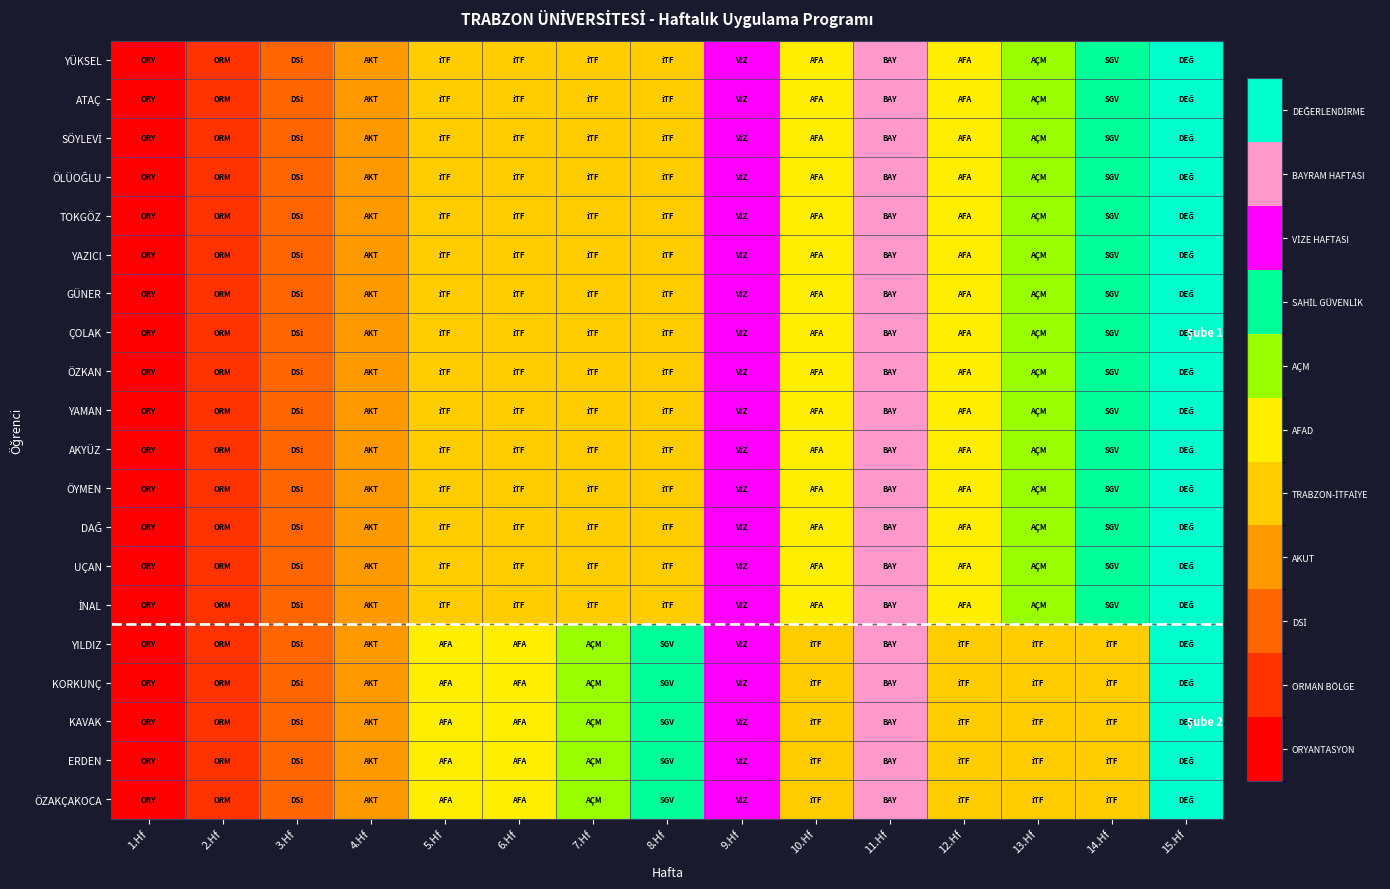

What is the maximum value shown in the chart?

10